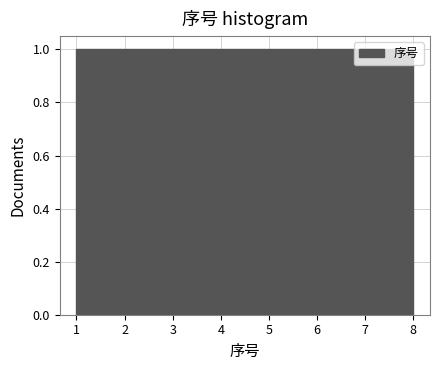

Reading left to right, transcribe this chart: for each bar, give the range it covers on the x-axis and its height. Neither the bar edges nor the heights are printed on the chart, so give them approximately, as read against the axes.

1.0 to 1.9: 1
1.9 to 2.8: 1
2.8 to 3.6: 1
3.6 to 4.5: 1
4.5 to 5.4: 1
5.4 to 6.3: 1
6.3 to 7.1: 1
7.1 to 8.0: 1